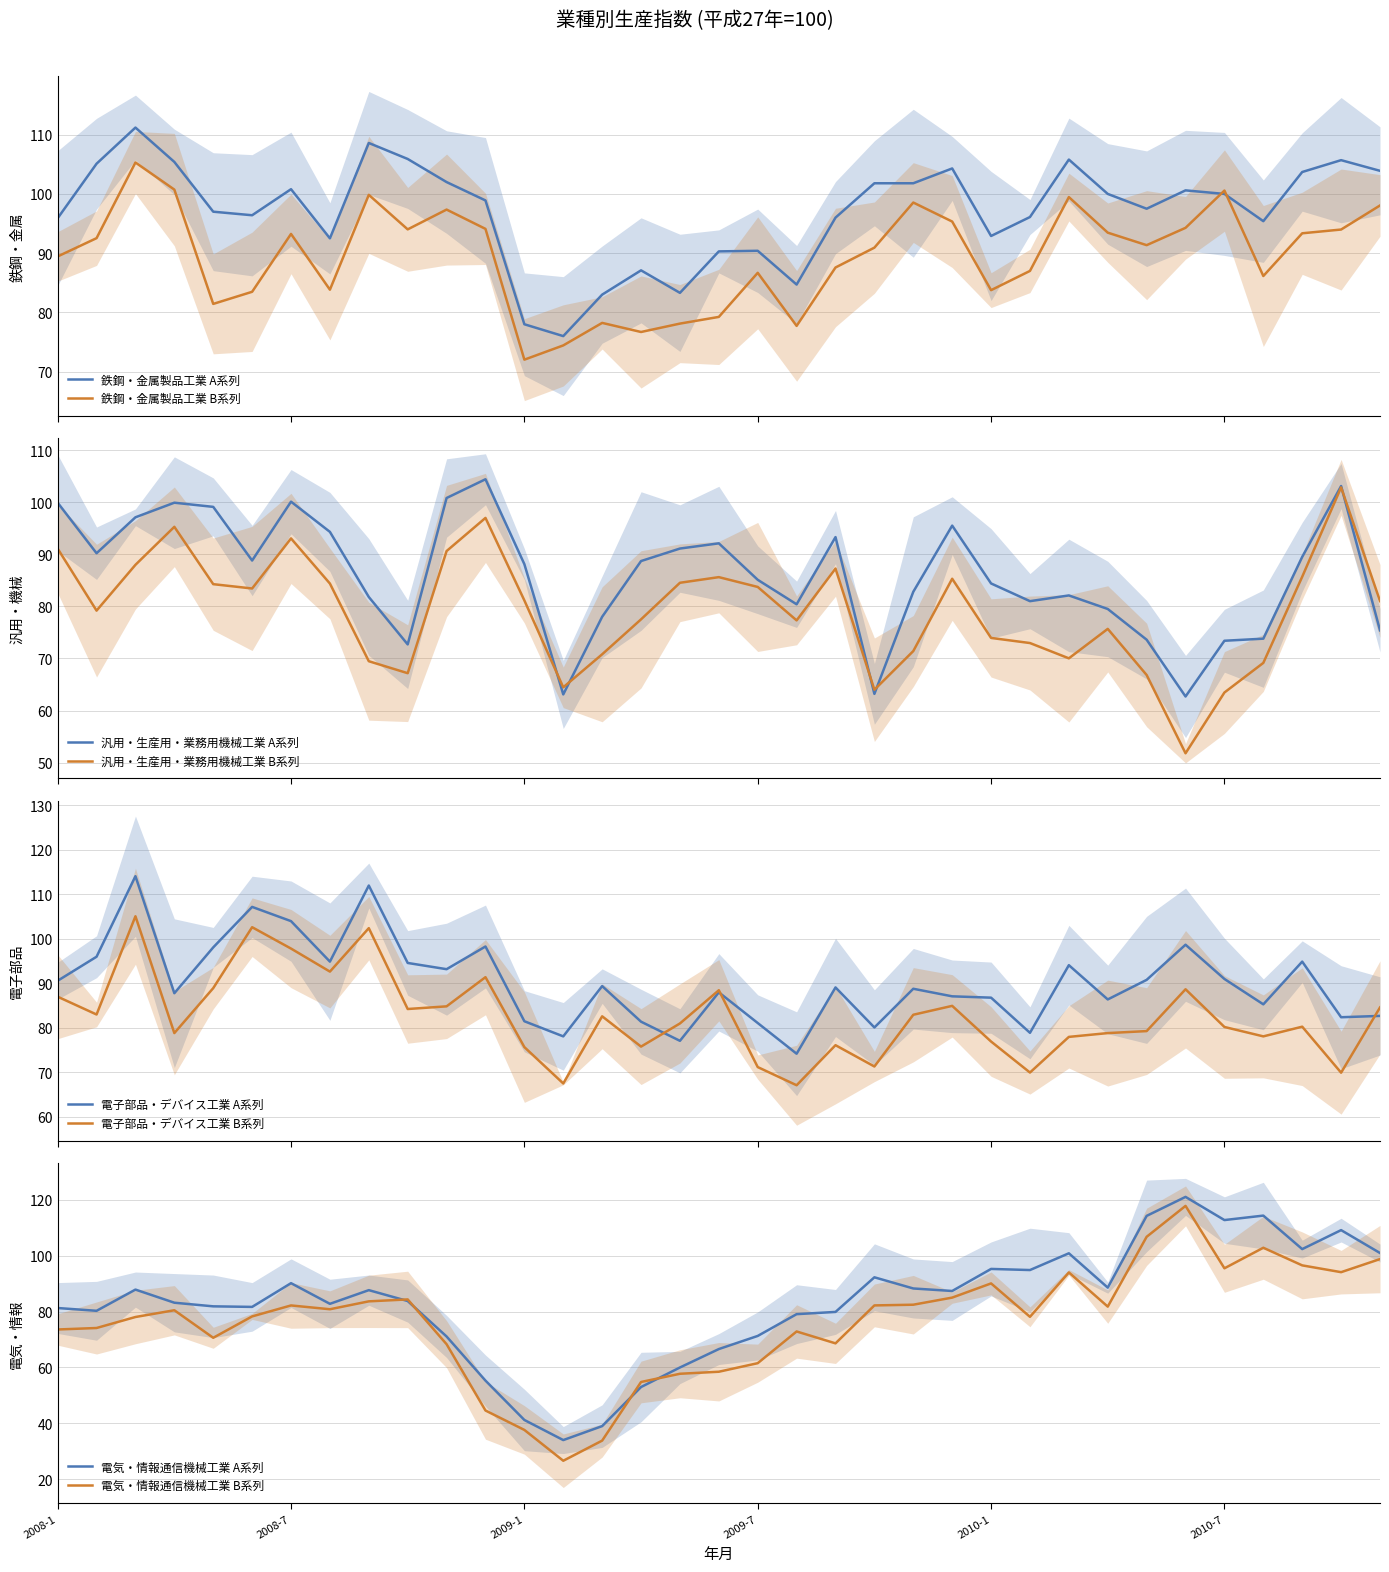

The value of 電気・情報通信機械工業 B系列 at 2010-7 is 156.0. True or false?

False